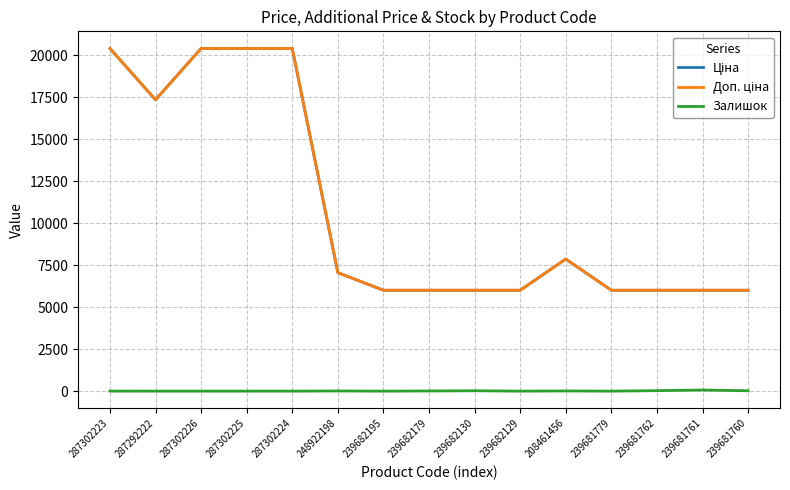

The Доп. ціна series shows 6008.1 at 239681779. True or false?

True